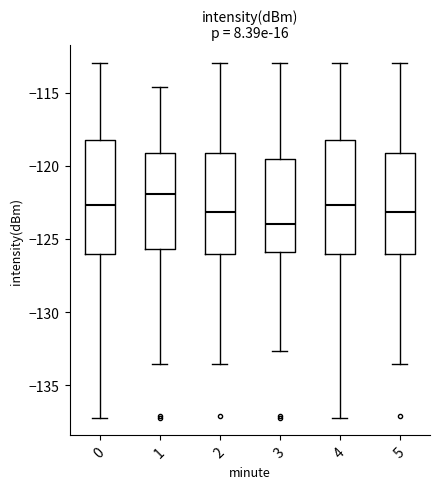

Reading left to right, read every box against the y-axis: the position of its median line, the range the box covers, and the ends of its whiskers. The values are not printed on the chart, so give them approximately, as read against the axis.

0: median -122.5, box -126.0 to -118.0, whiskers -137.0 to -113.0
1: median -122.0, box -125.5 to -119.0, whiskers -133.5 to -114.5
2: median -123.0, box -126.0 to -119.0, whiskers -133.5 to -113.0
3: median -124.0, box -126.0 to -119.5, whiskers -132.5 to -113.0
4: median -122.5, box -126.0 to -118.0, whiskers -137.0 to -113.0
5: median -123.0, box -126.0 to -119.0, whiskers -133.5 to -113.0